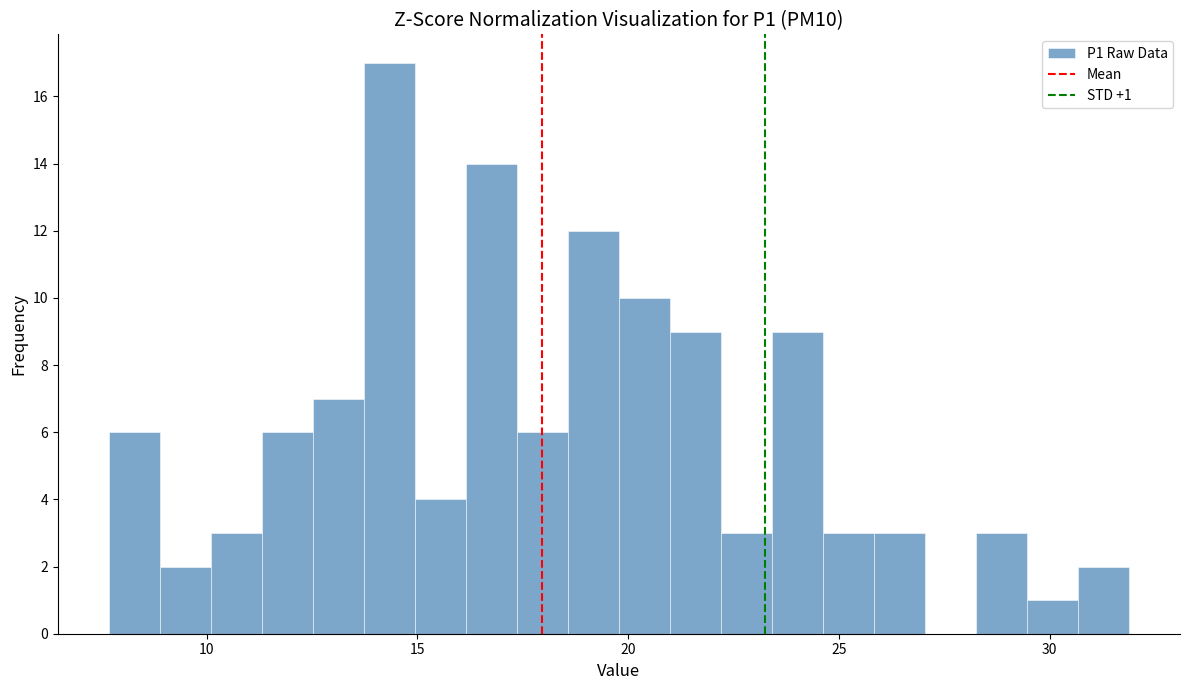

Read against the x-axis, roughly where is the centre of the tallest bar?

14.5